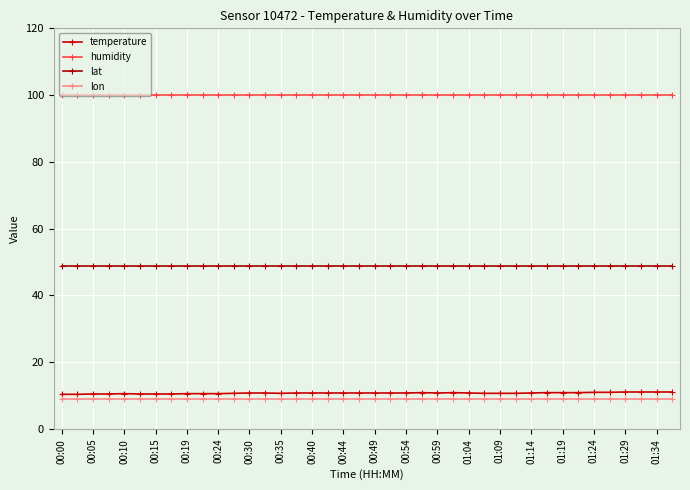

True or false: humidity and lon cross at least once.

False